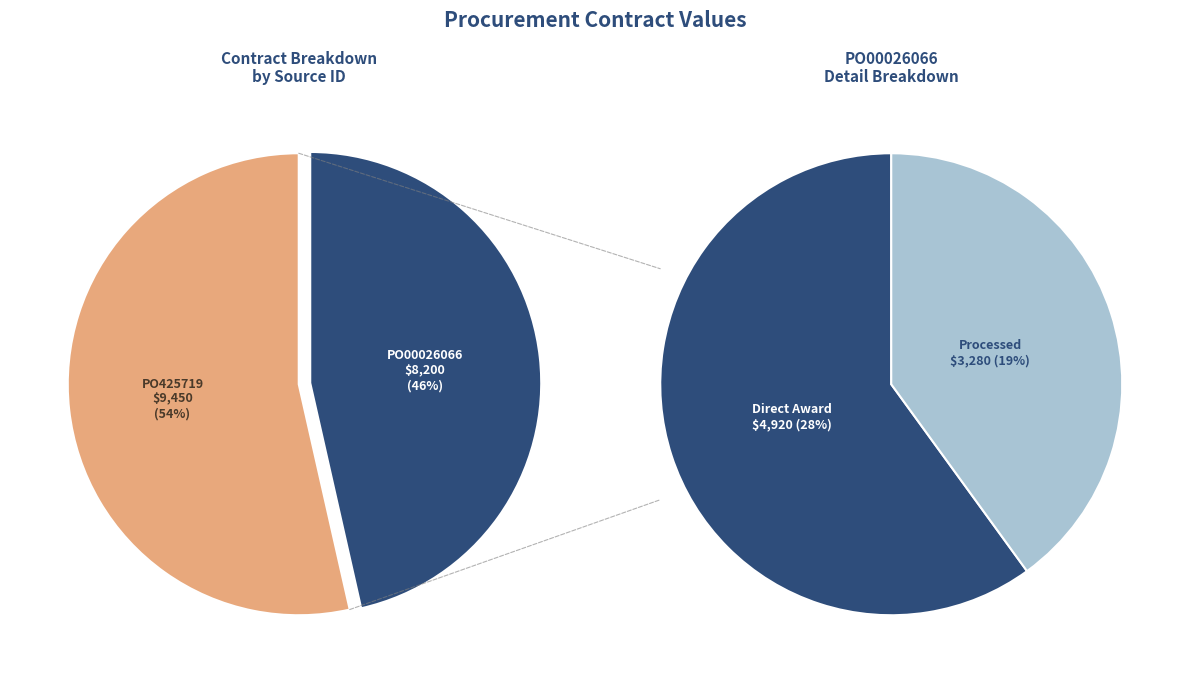

Do PO00026066 and PO425719 together represent more than half of the pie?

Yes